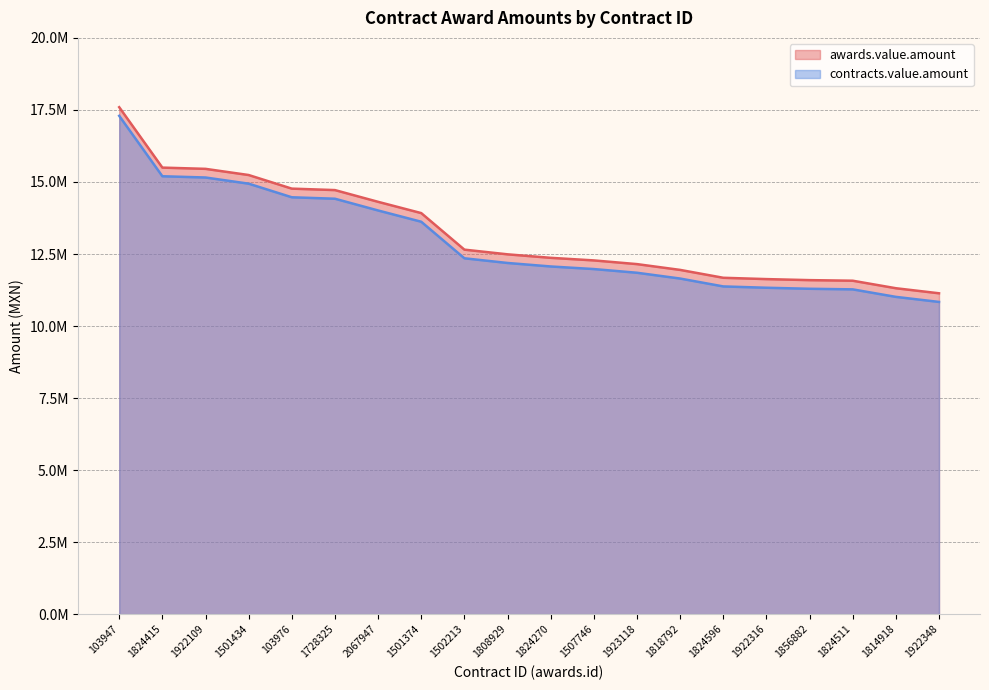

At 1824270, list the series in order from smallest to largest.

contracts.value.amount, awards.value.amount